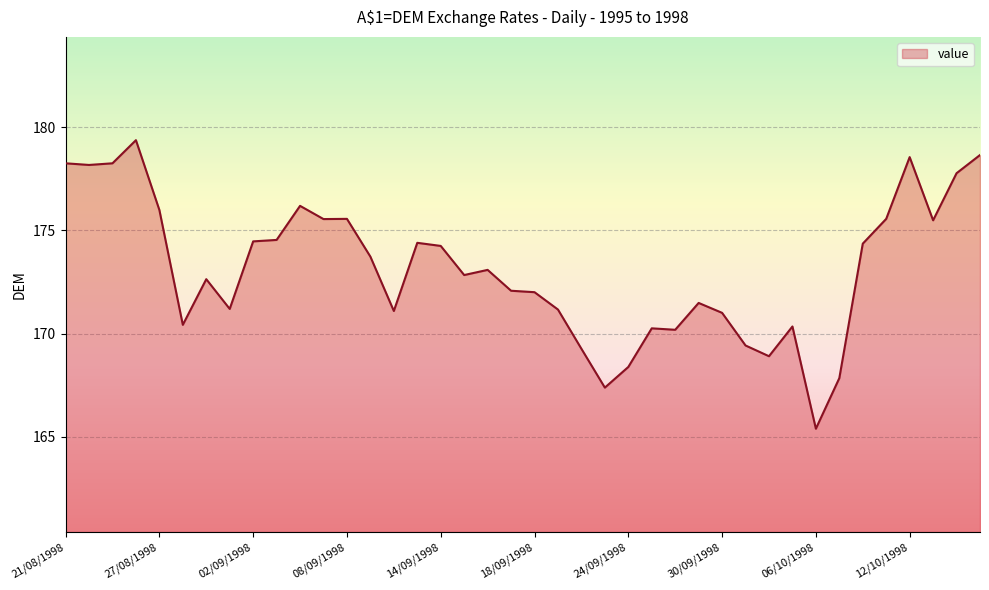

What is the difference between the maximum and minimum values?

14.0